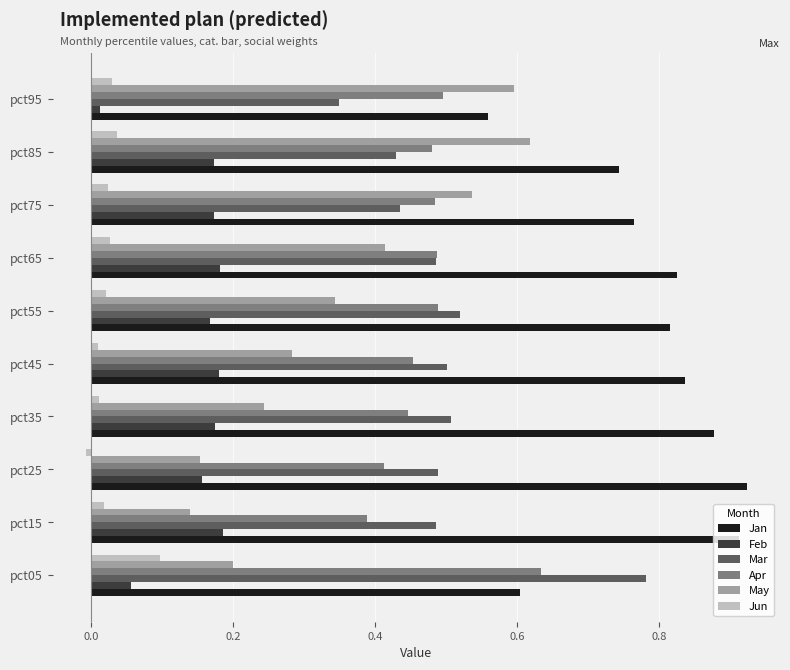

Which category has the highest value in the Jun series?

pct05